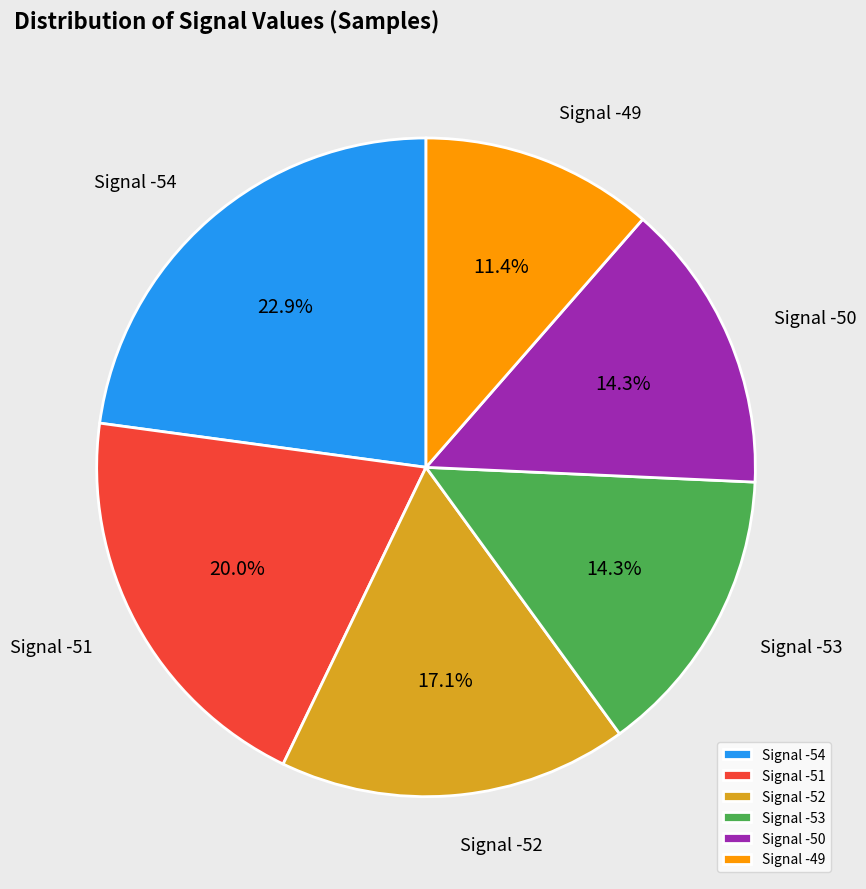

What is the smallest slice in the pie chart?

Signal -49